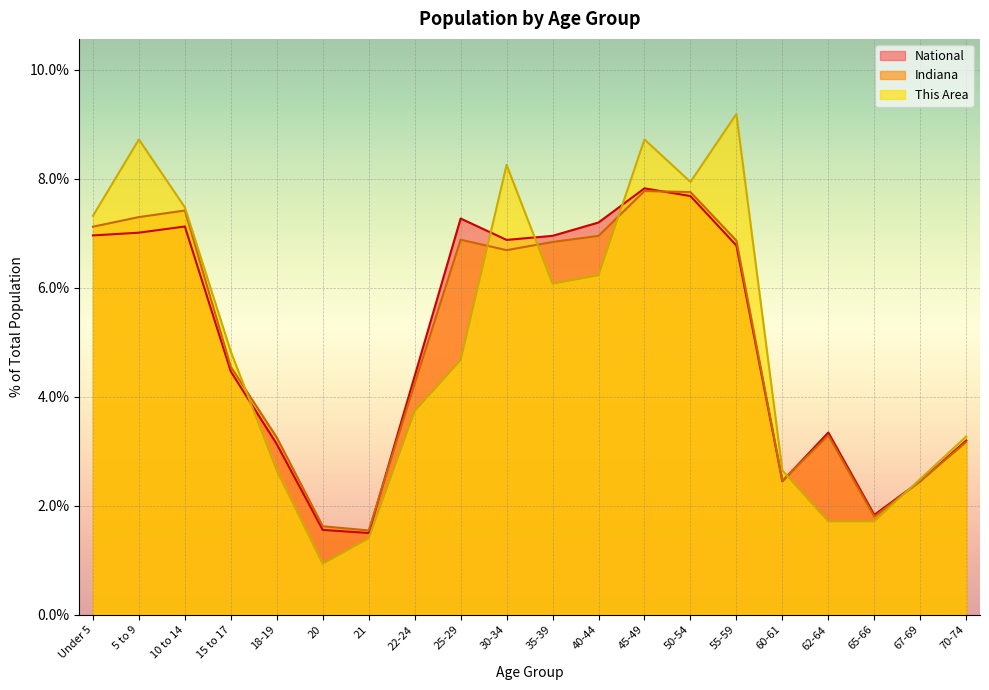

Reading left to right, transcribe all the data shown in this chart.

This Area: 7.3	8.7	7.5	4.8	2.6	0.9	1.4	3.7	4.7	8.3	6.1	6.2	8.7	7.9	9.2	2.6	1.7	1.7	2.5	3.3
Indiana: 7.1	7.3	7.4	4.5	3.3	1.6	1.5	4.2	6.9	6.7	6.8	7.0	7.8	7.8	6.9	2.5	3.3	1.8	2.5	3.2
National: 7.0	7.0	7.1	4.5	3.1	1.6	1.5	4.4	7.3	6.9	7.0	7.2	7.8	7.7	6.8	2.5	3.3	1.8	2.5	3.2